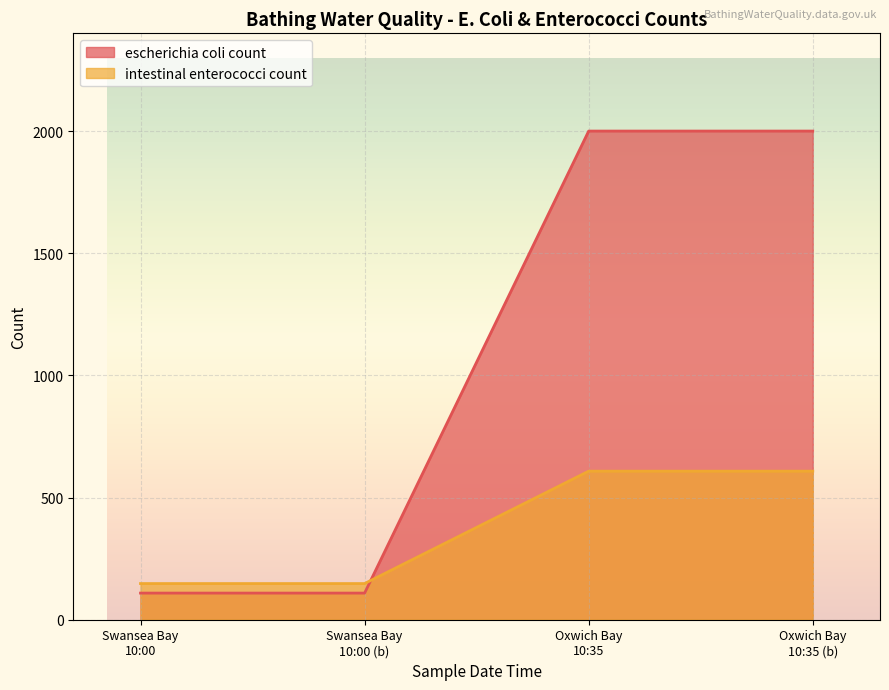

Which series has the largest range (max minus min)?

escherichia coli count